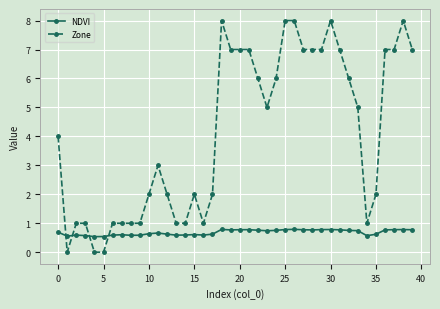

List the series in order of their peak value, highest first.

Zone, NDVI